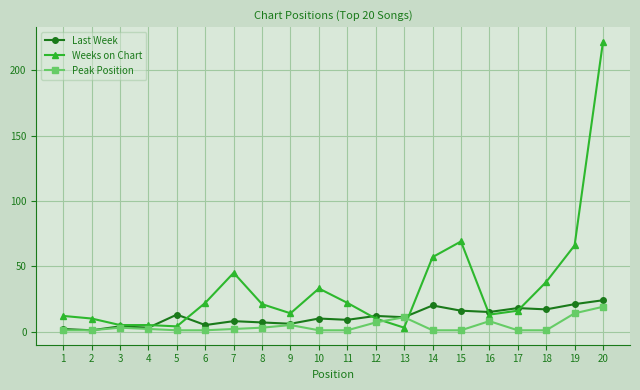

Which category has the highest value across all series?

20